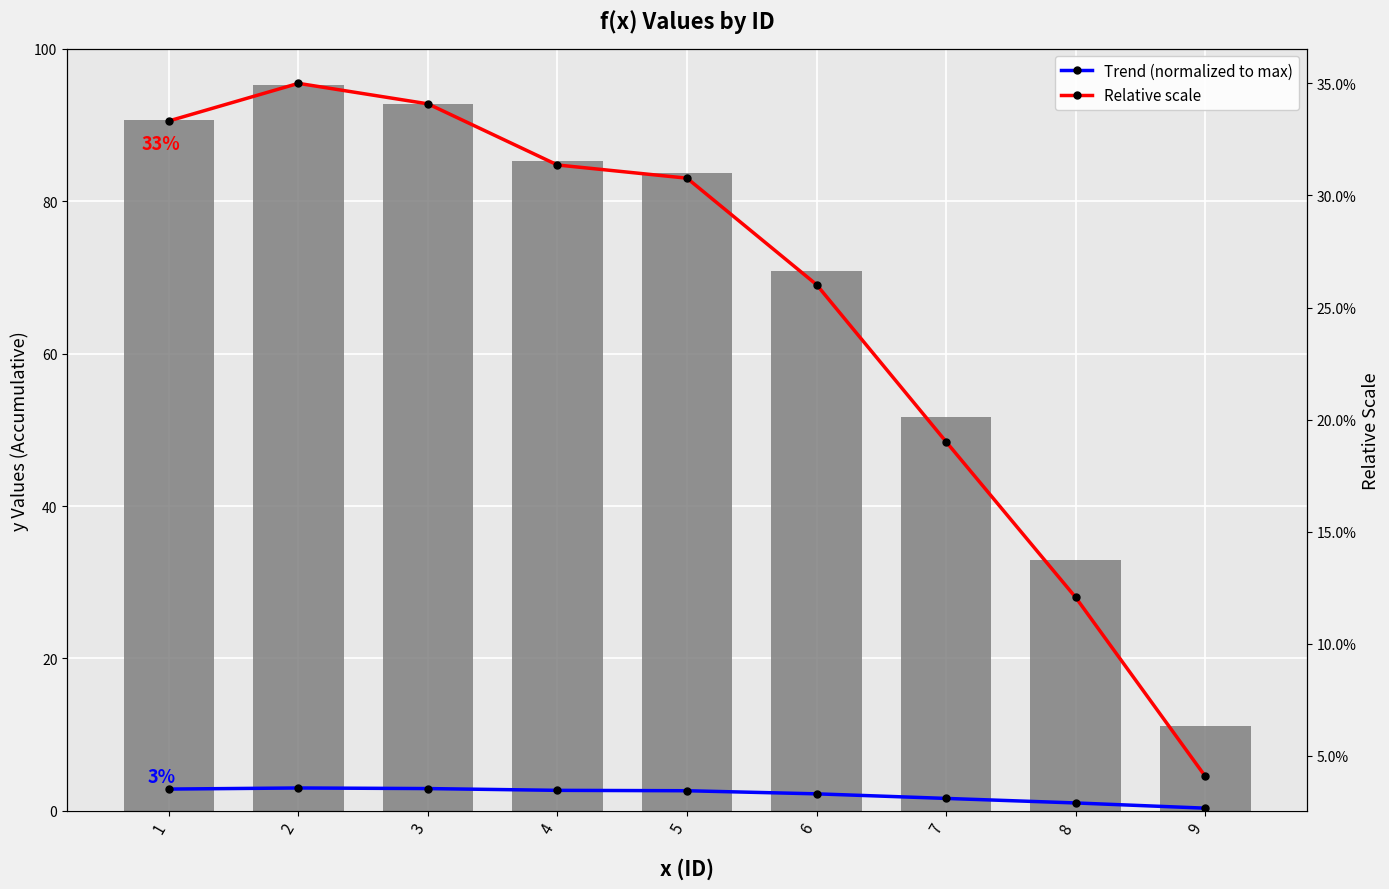

At which category is the sum across all series the highest?

2